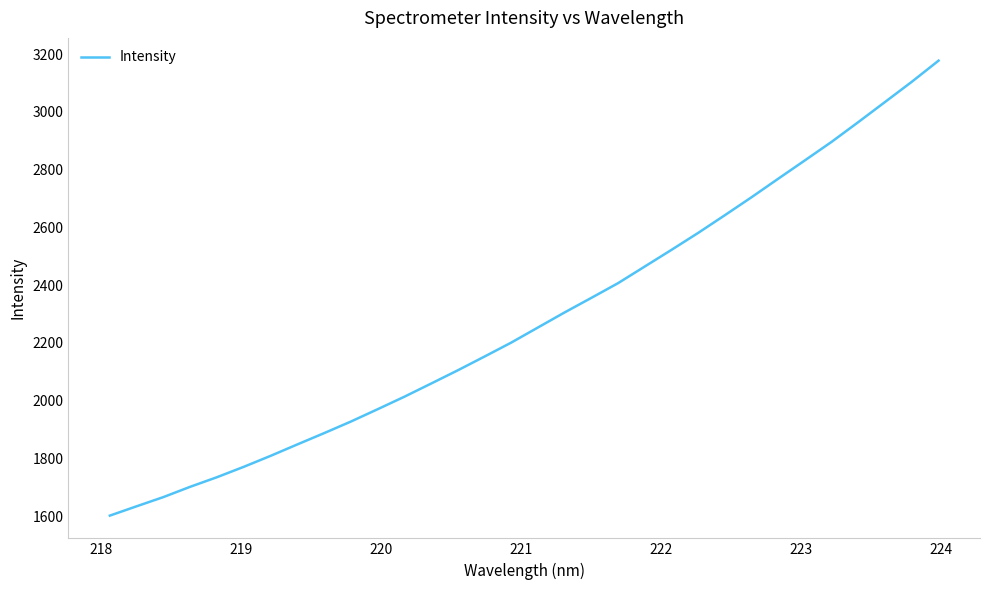

What is the minimum value shown in the chart?

1602.3